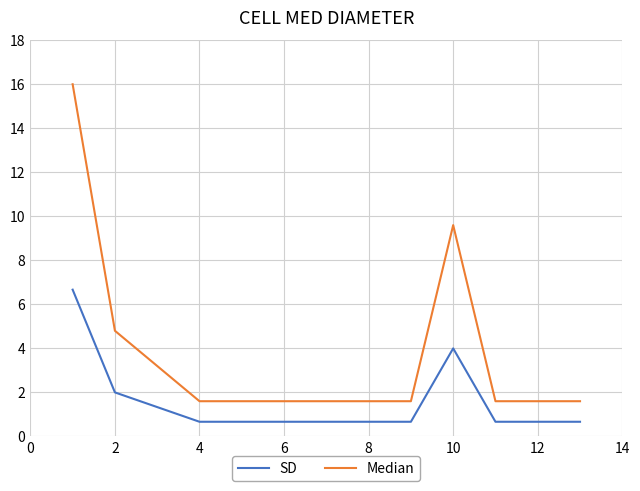

Reading right to left, what are all the values shown in this chart?

SD: 0.7	0.7	0.7	4.0	0.7	0.7	0.7	0.7	0.7	0.7	1.3	2.0	6.7
Median: 1.6	1.6	1.6	9.6	1.6	1.6	1.6	1.6	1.6	1.6	3.2	4.8	16.0